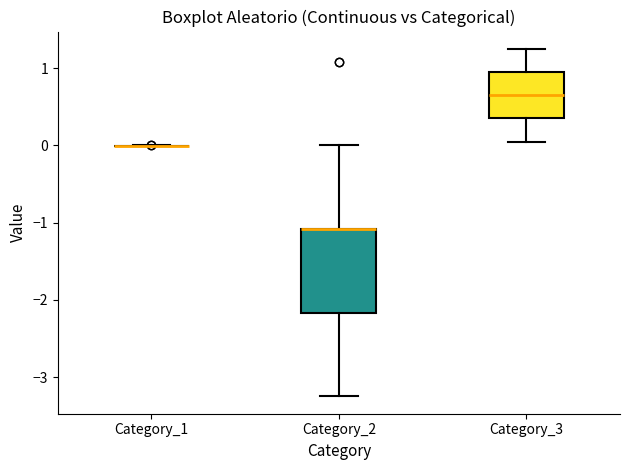

Which box is the tallest, from its lower edge to its upper edge?

Category_2